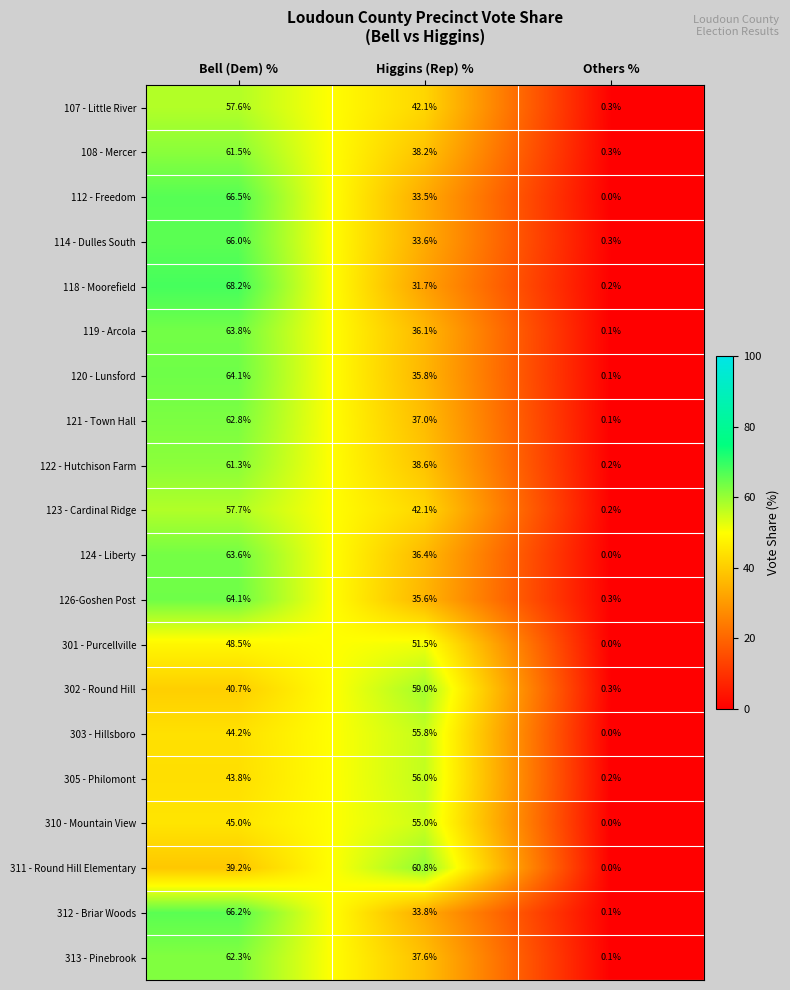

Which category has the highest value in the 126-Goshen Post series?

Bell (Dem) %